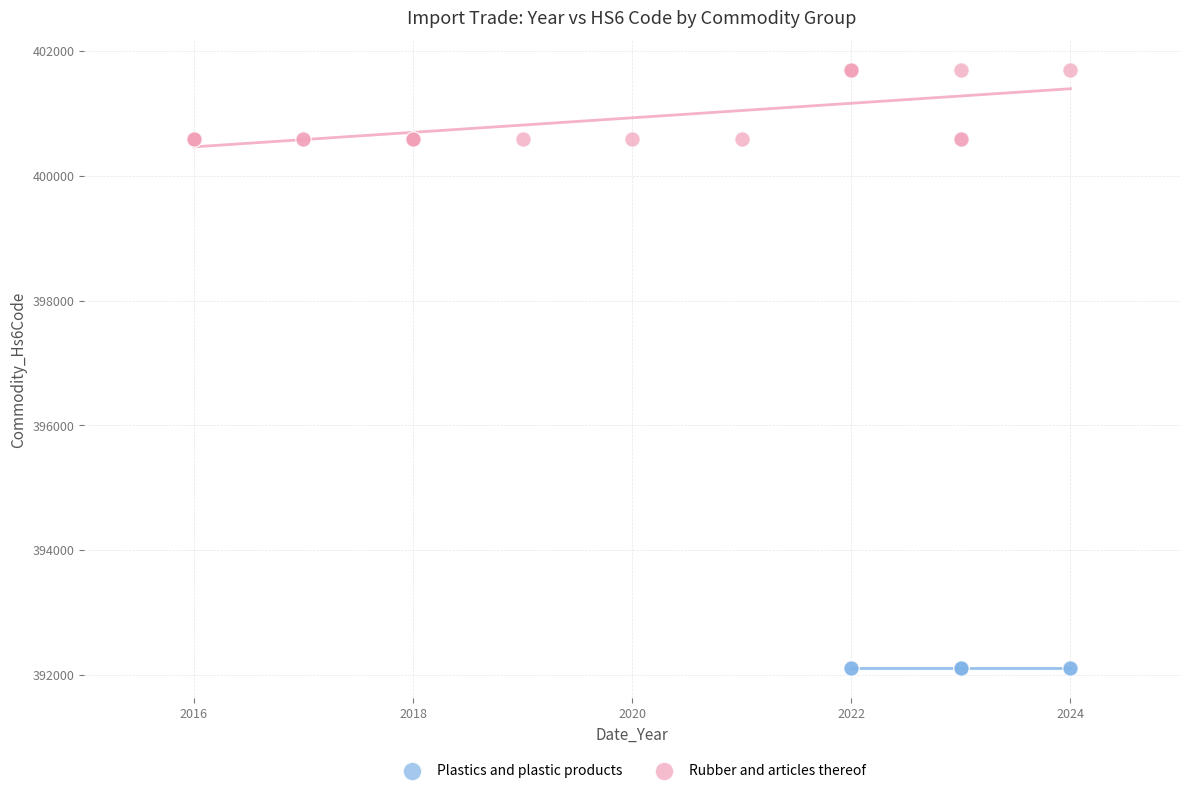

Which series reaches the maximum Y coordinate?

Rubber and articles thereof